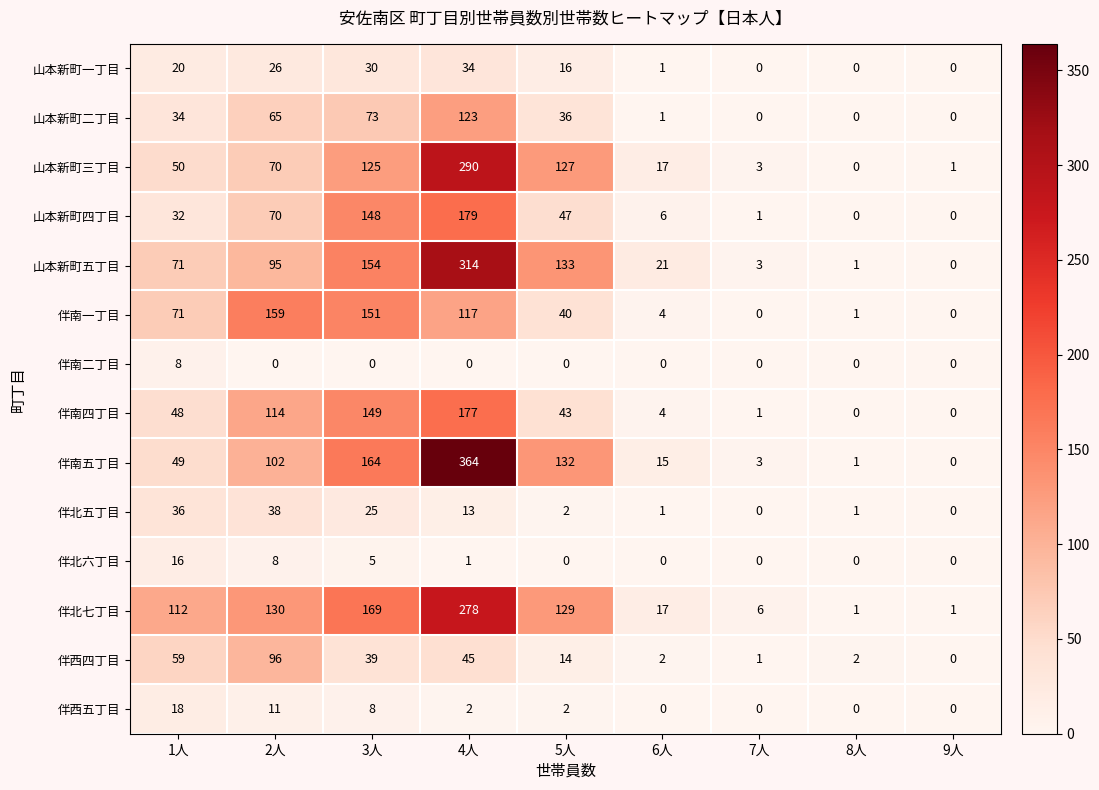

What is the sum of all 伴西五丁目 values?

41